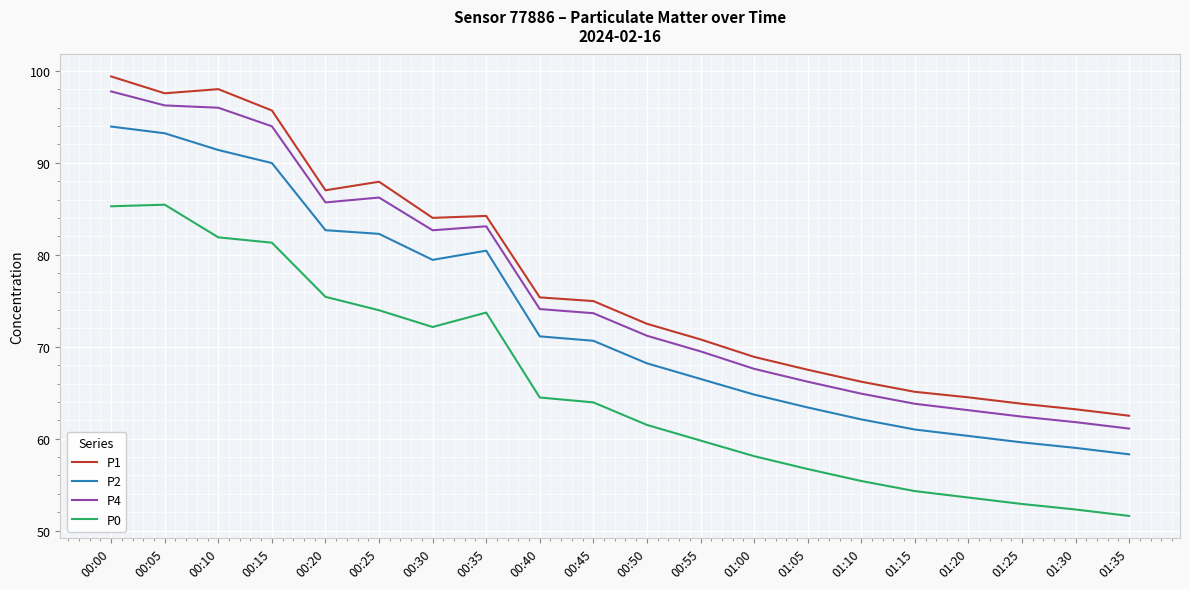

What position from the left is 01:25?

18